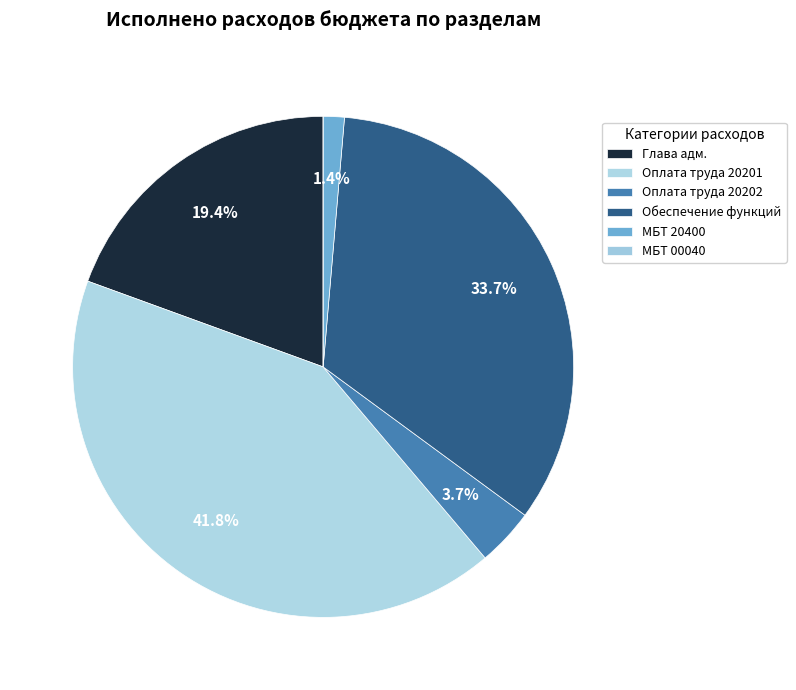

How many segments does this pie chart have?

6